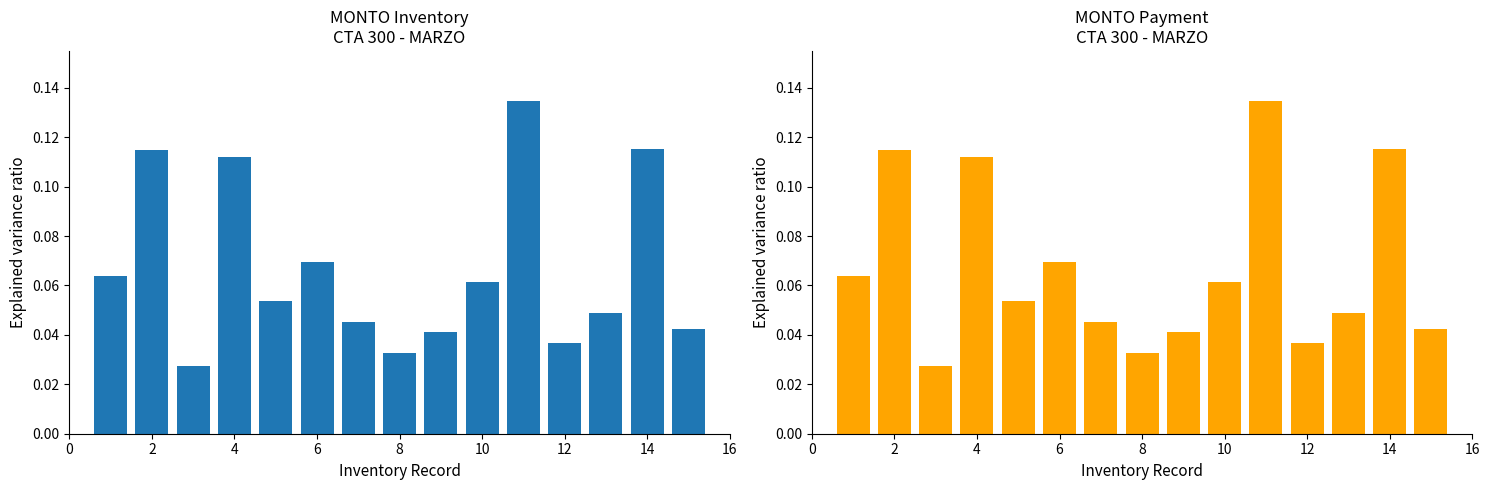

Reading left to right, list all the values displayed in this chart.

Monto (Inventory): 0.1	0.1	0.0	0.1	0.1	0.1	0.0	0.0	0.0	0.1	0.1	0.0	0.0	0.1	0.0
Monto (Payment): 0.1	0.1	0.0	0.1	0.1	0.1	0.0	0.0	0.0	0.1	0.1	0.0	0.0	0.1	0.0